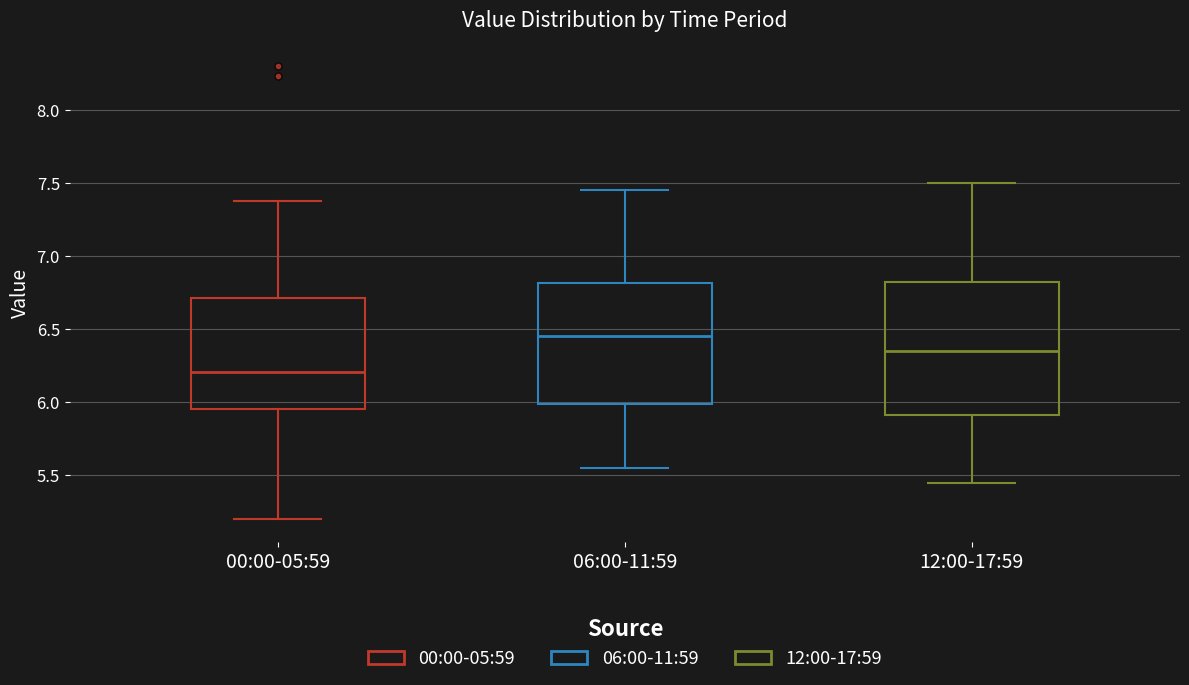

Reading left to right, read every box against the y-axis: the position of its median line, the range the box covers, and the ends of its whiskers. The values are not printed on the chart, so give them approximately, as read against the axis.

00:00-05:59: median 6.20, box 5.95 to 6.70, whiskers 5.20 to 7.40
06:00-11:59: median 6.45, box 6.00 to 6.80, whiskers 5.55 to 7.45
12:00-17:59: median 6.35, box 5.90 to 6.85, whiskers 5.45 to 7.50